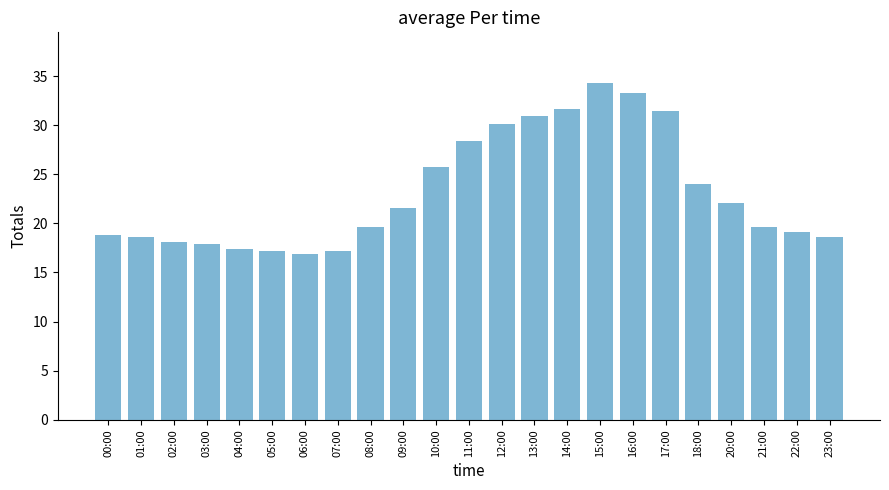

What is the sum of all values?

532.5